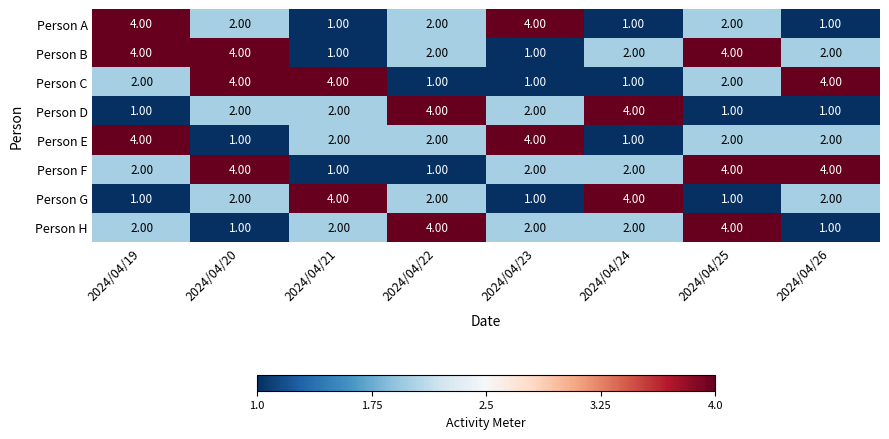

What is the spread (max minus min) of values at 2024/04/23?

3